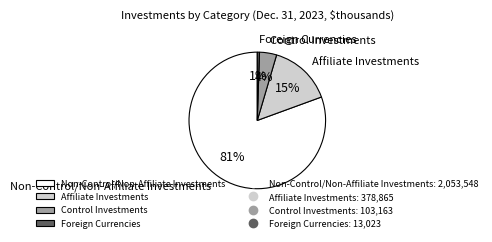

Which slice represents more than half of the pie?

Non-Control/Non-Affiliate Investments